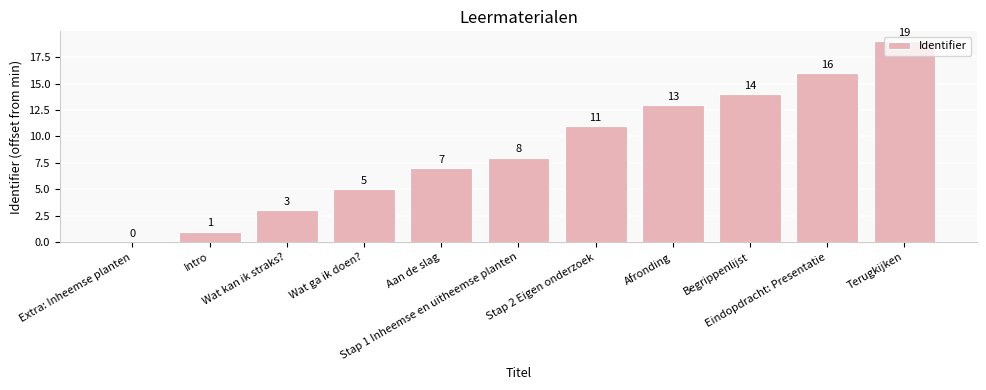

What is the sum of all values?

97